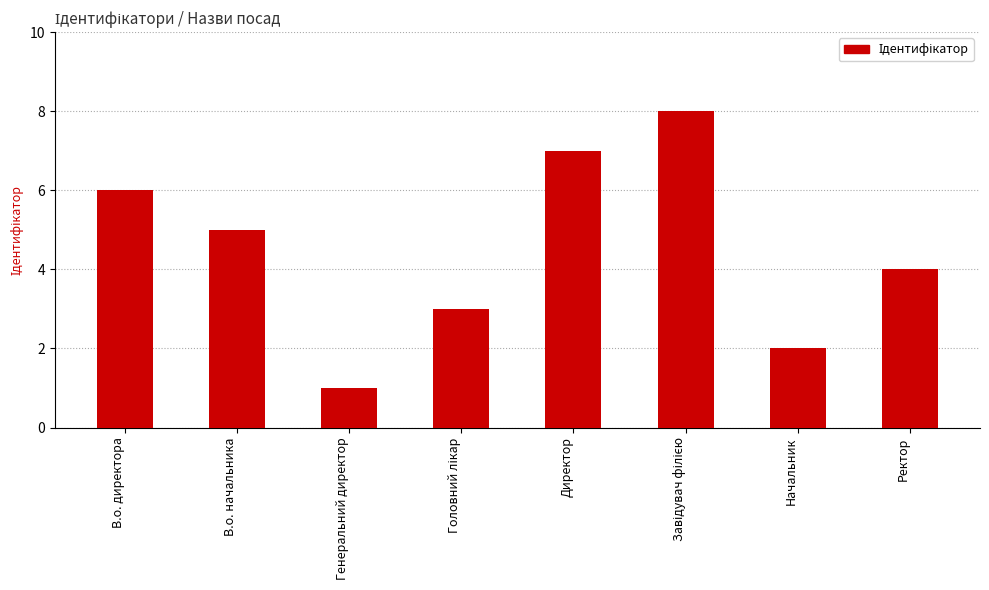

Where does the data first go above 5?

В.о. директора